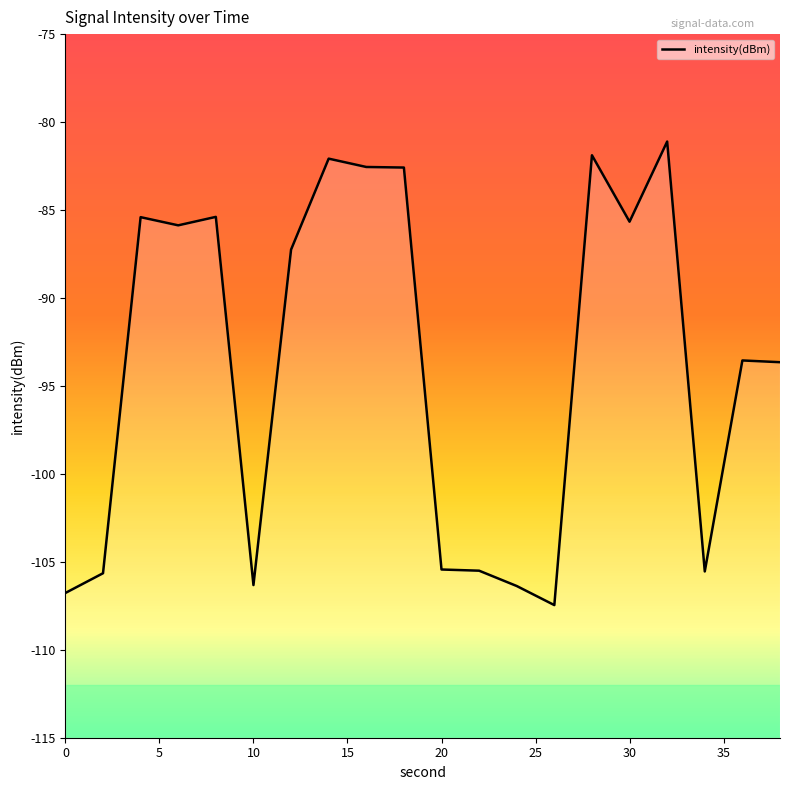

How many interior local valleys (lower than both neighbors) does the data have?

5